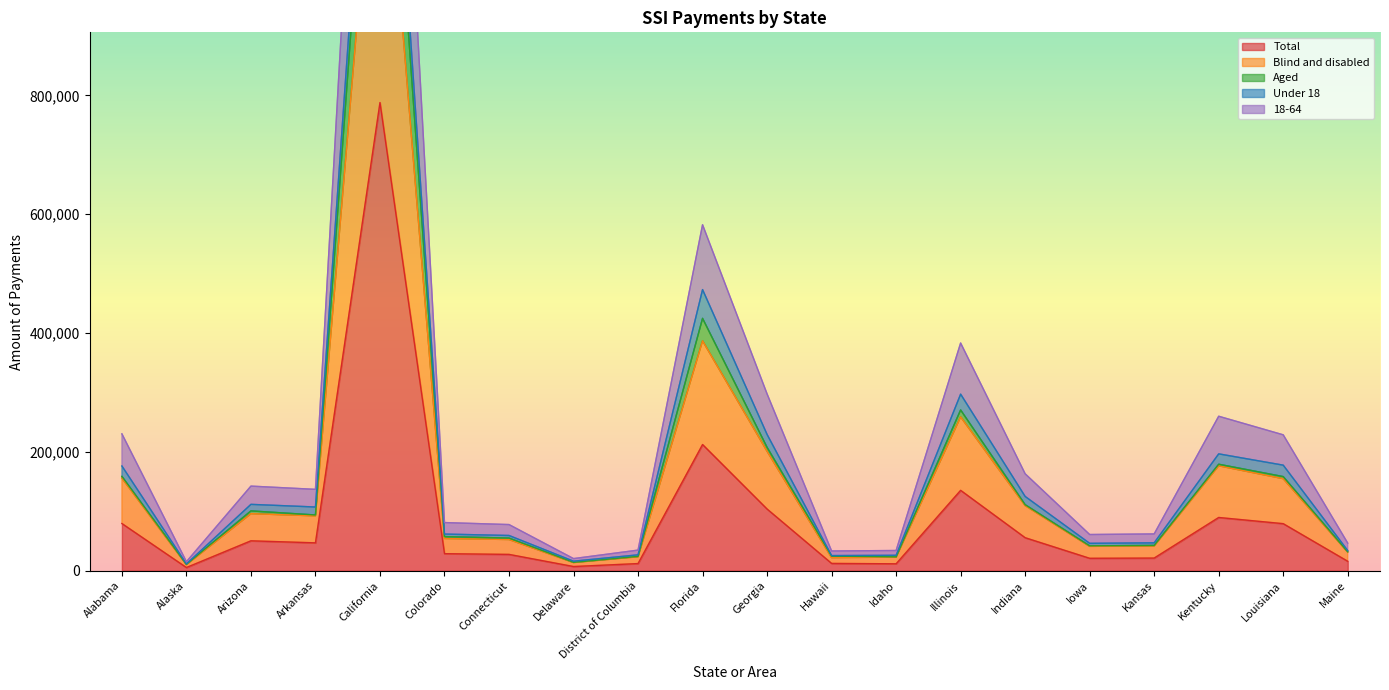

At which label is Total closest to 396624?

Florida